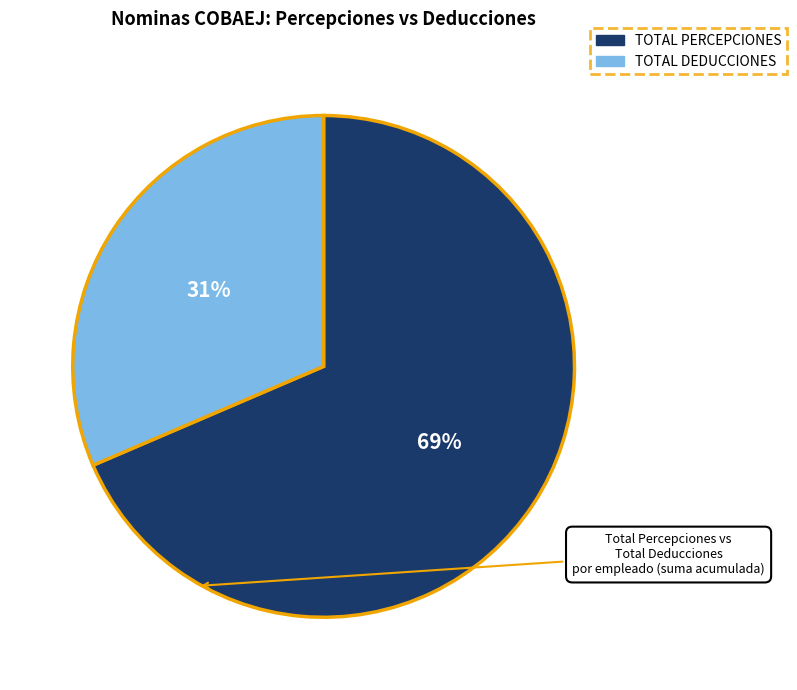

Combined, do TOTAL DEDUCCIONES and TOTAL PERCEPCIONES account for over 50%?

Yes